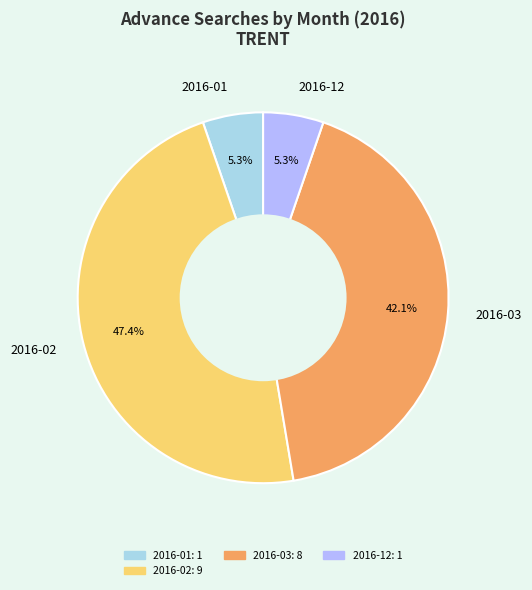

How many slices are in this pie chart?

4